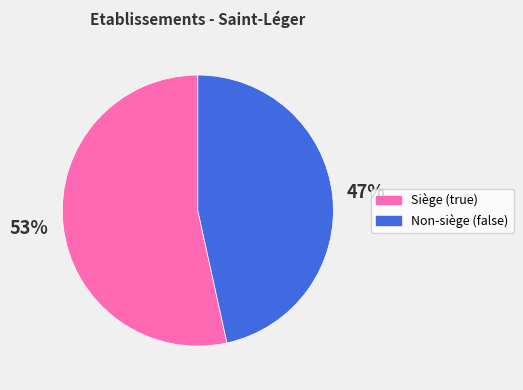

How many segments does this pie chart have?

2